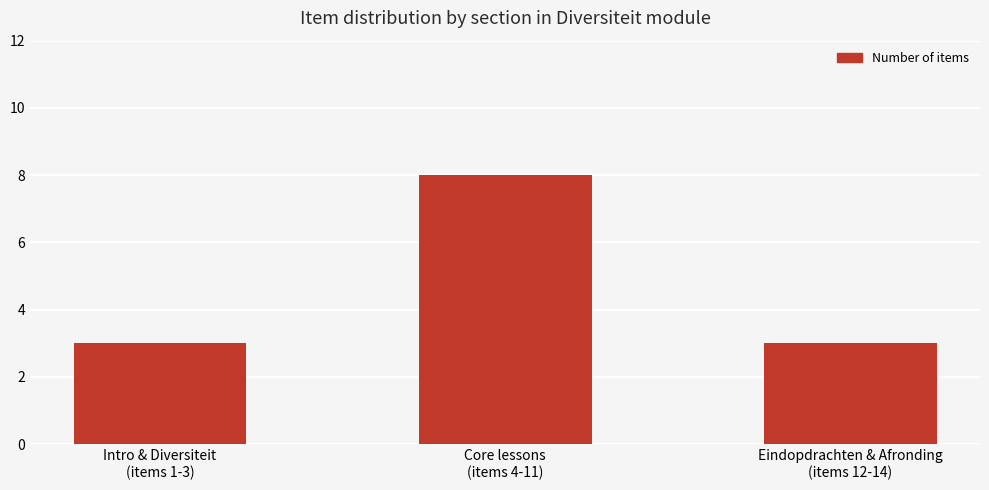

What is the label of the 3rd bar from the right?

Intro & Diversiteit
(items 1-3)